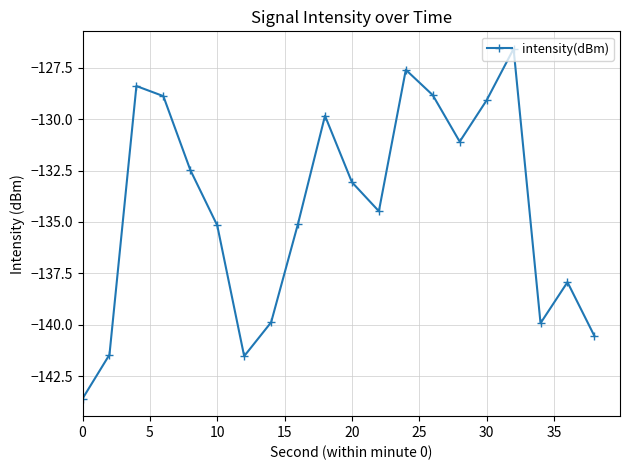

What is the minimum value shown in the chart?

-143.6